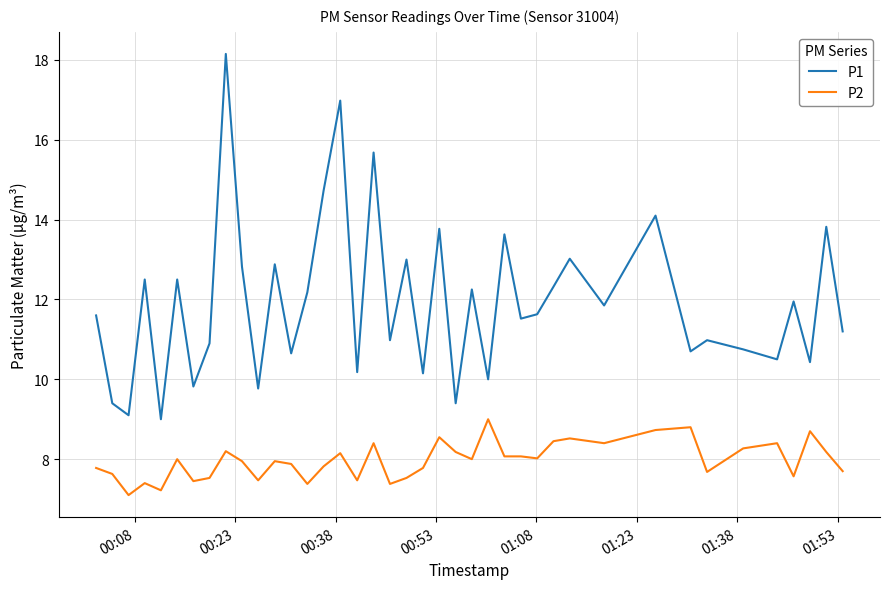

Which series has the largest total across all categories?

P1